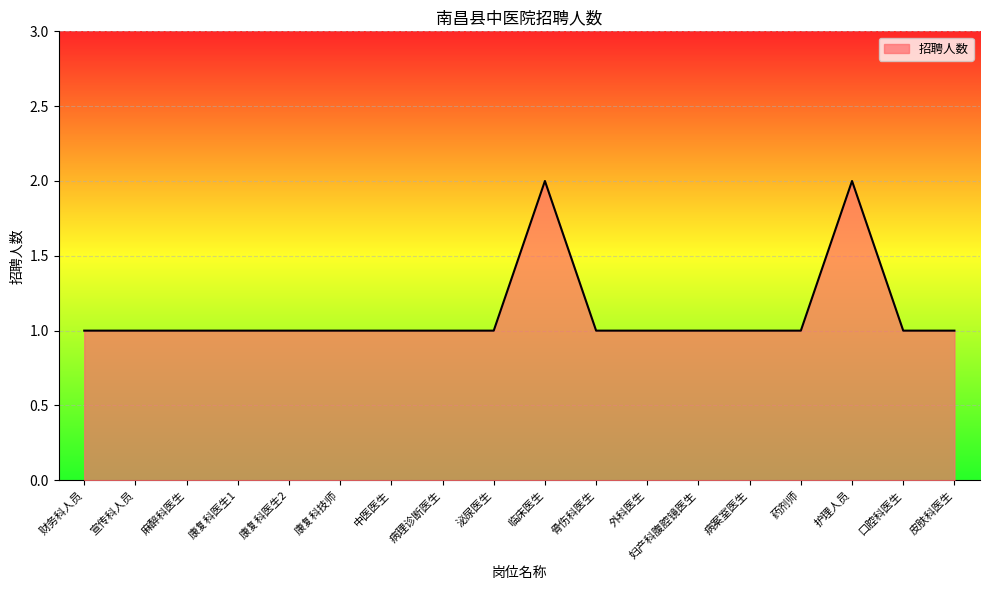

True or false: the data shows 0 at 皮肤科医生.

False